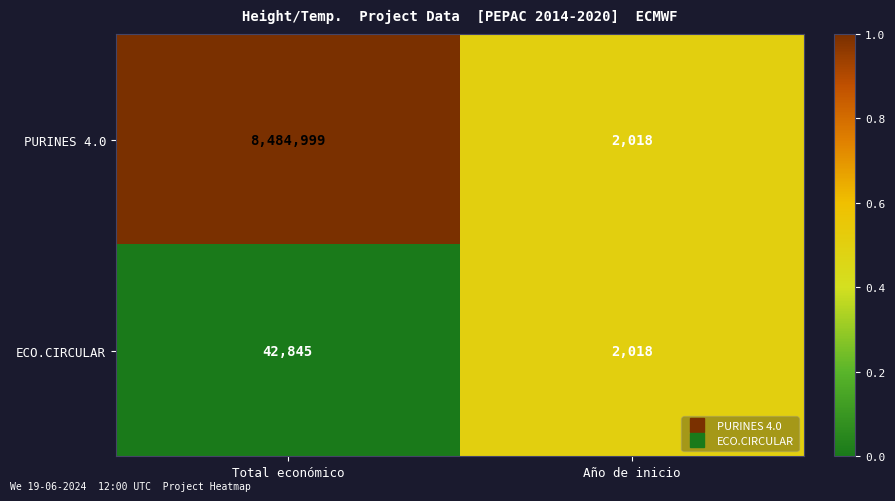

Rank the series by their maximum value, from highest to lowest.

PURINES 4.0, ECO.CIRCULAR